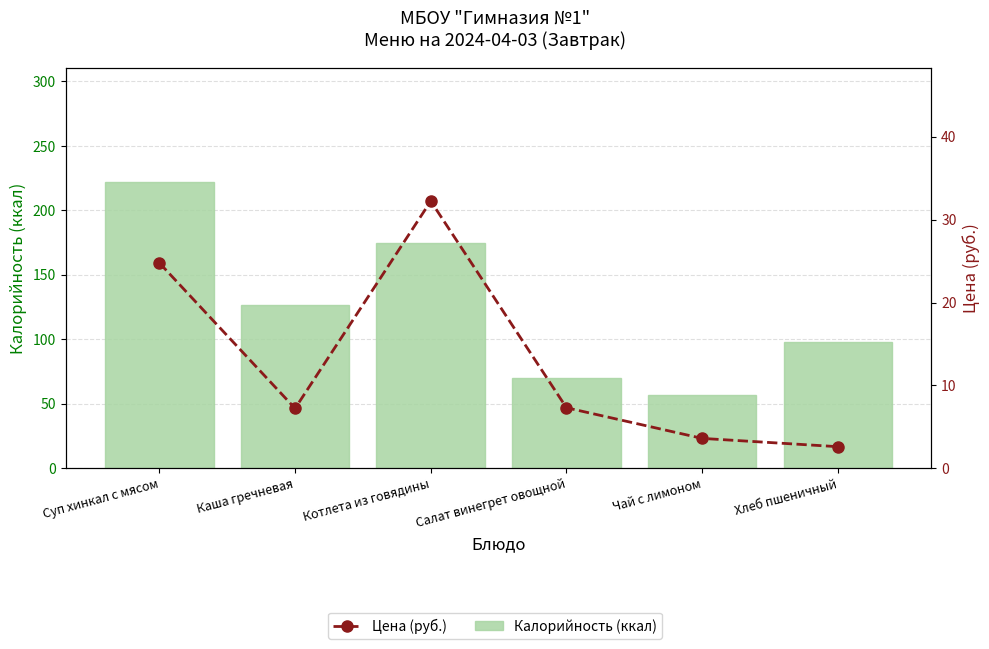

What is the average value of the Калорийность (ккал) series?

124.8